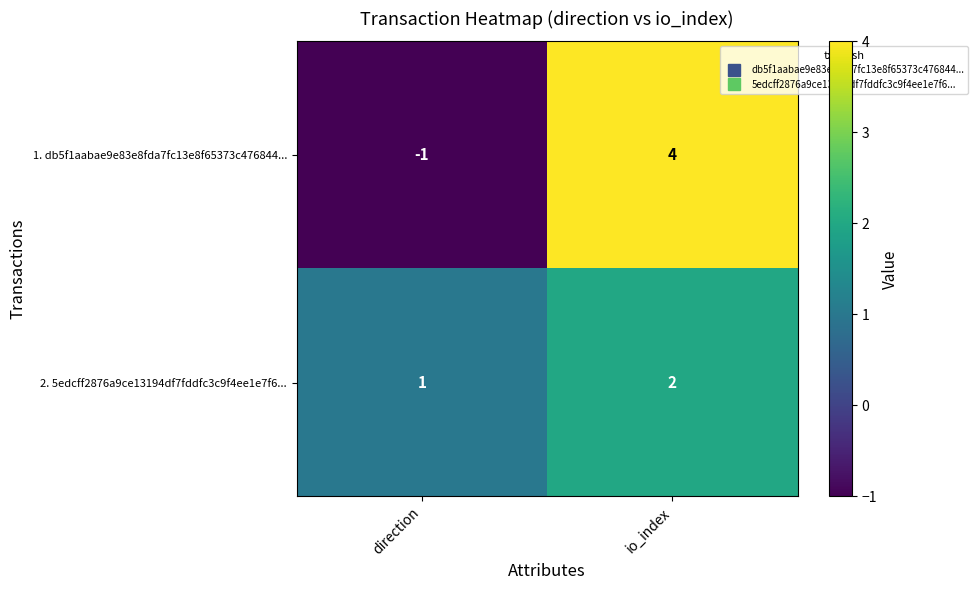

At io_index, list the series in order from smallest to largest.

2. 5edcff2876a9ce13194df7fddfc3c9f4ee1e7f6..., 1. db5f1aabae9e83e8fda7fc13e8f65373c476844...